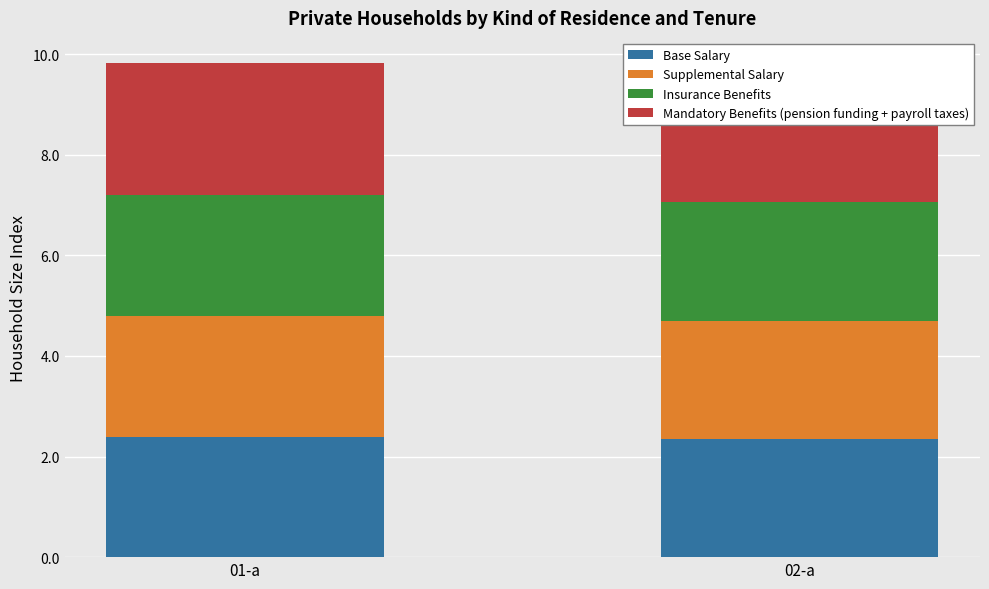

At which category is the sum across all series the highest?

01-a